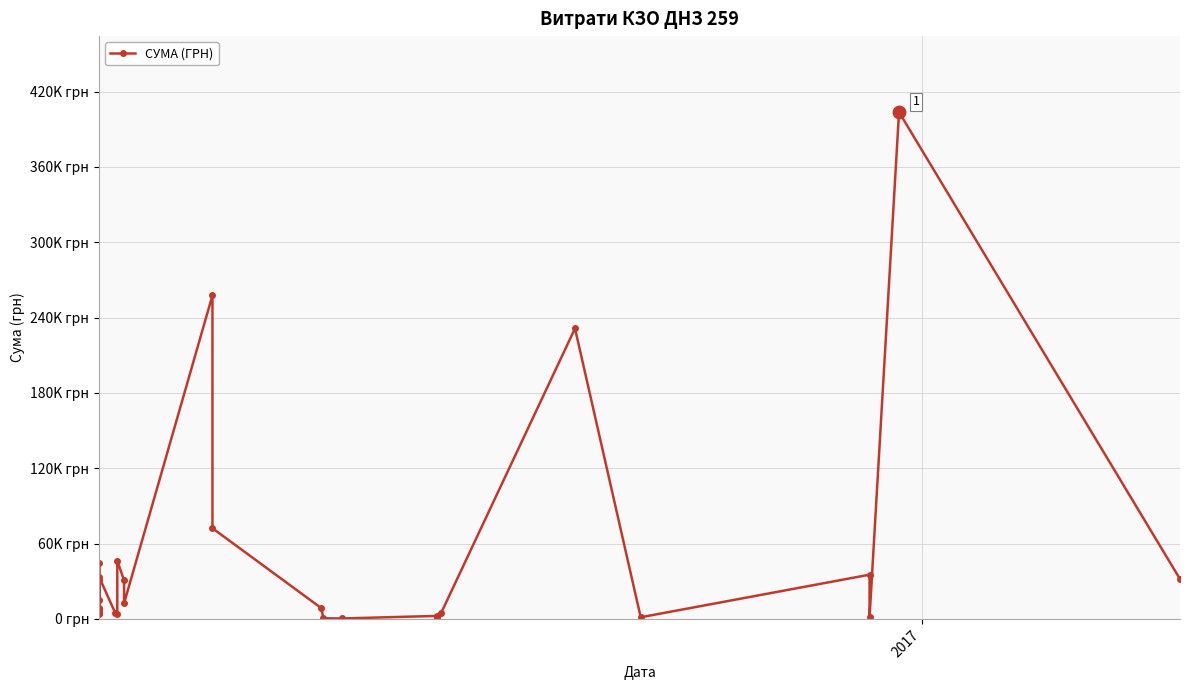

How many data points are less than 8714?

14